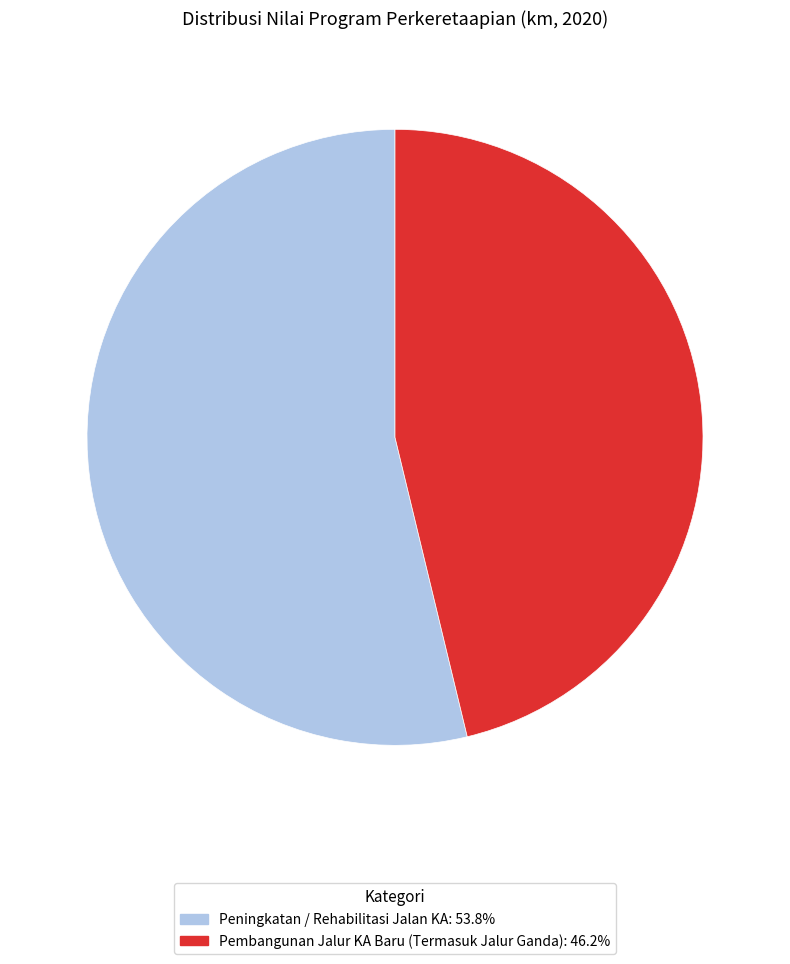

Does any single category account for the majority?

Yes